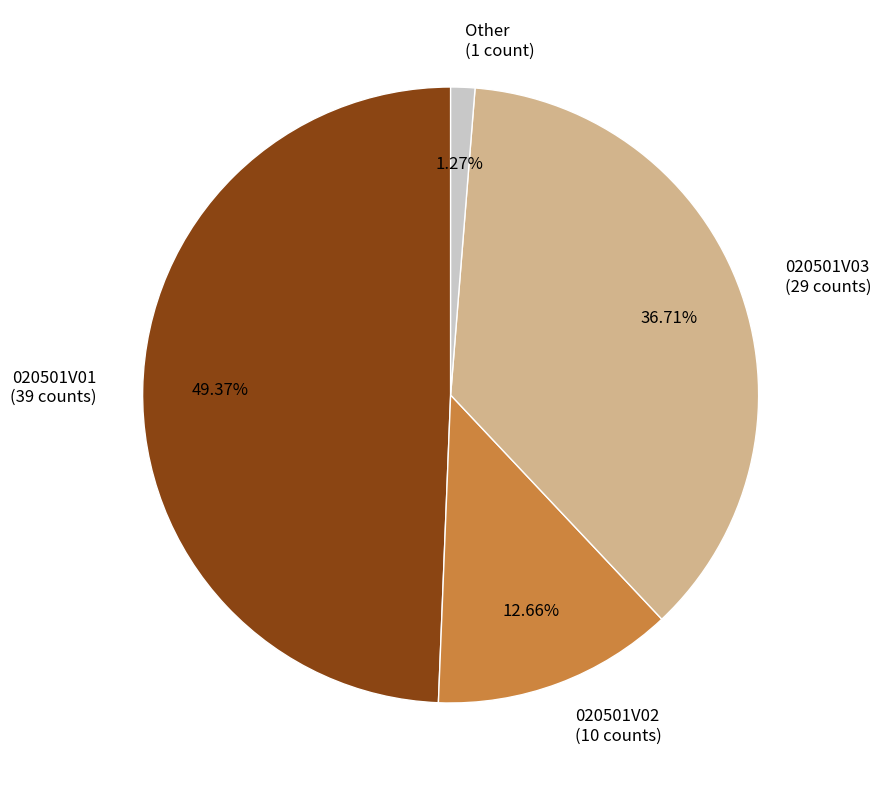

Does any single category account for the majority?

No